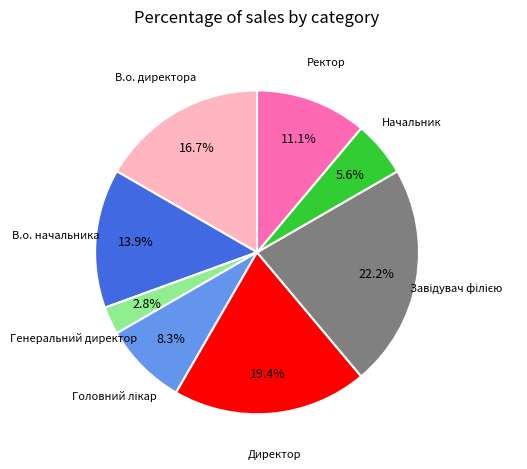

Is there any slice that represents more than half of the pie?

No